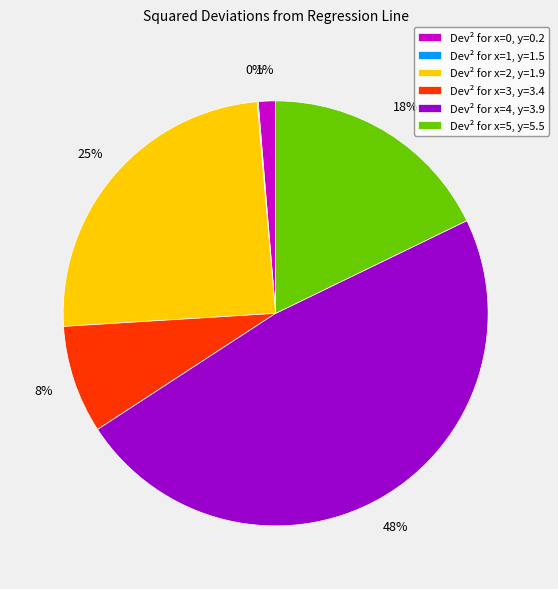

To the nearest percent, what percentage of the pie is Dev² for x=0, y=0.2?

1%